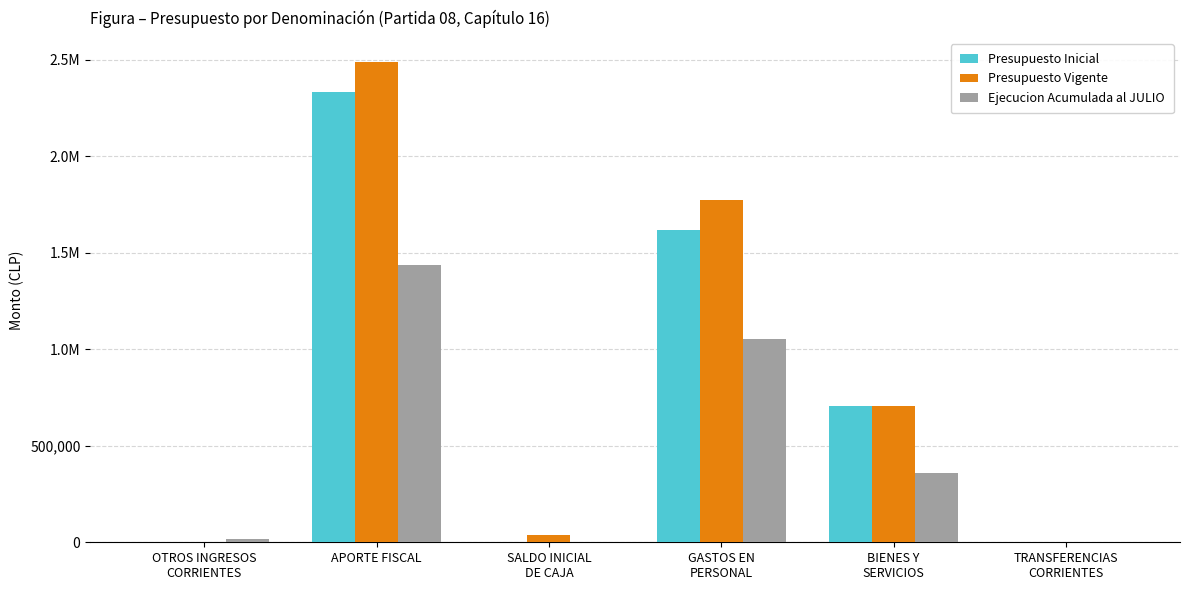

List the series in order of their peak value, lowest first.

Ejecucion Acumulada al JULIO, Presupuesto Inicial, Presupuesto Vigente